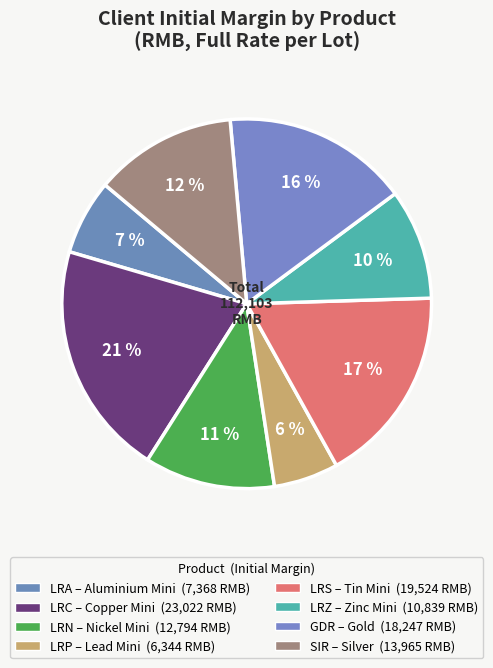

Does any single category account for the majority?

No